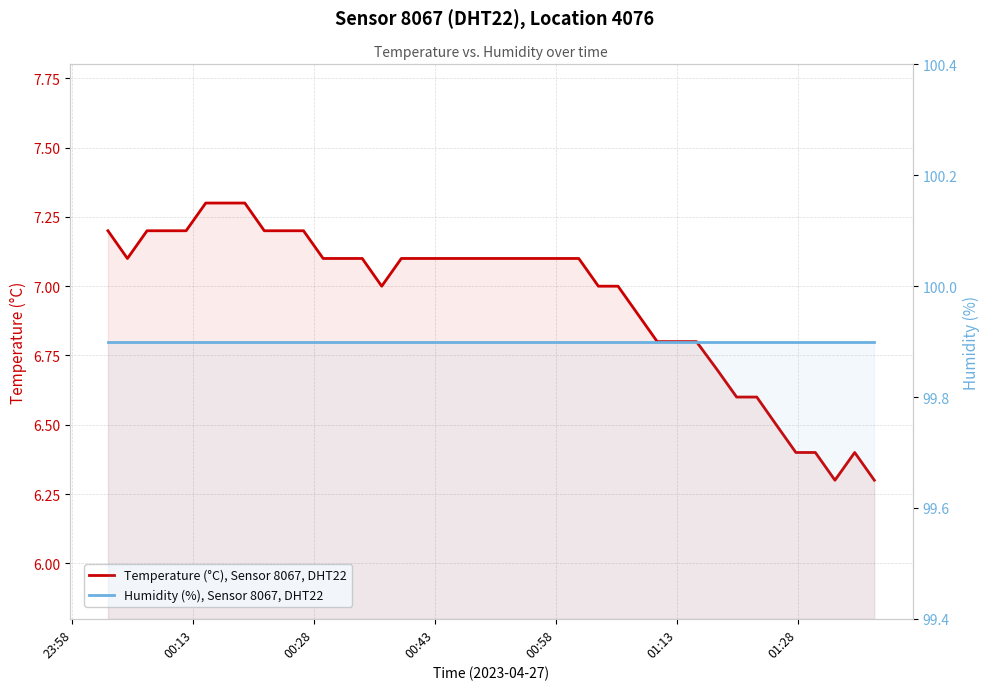

The Humidity (%), Sensor 8067, DHT22 series shows 99.9 at 00:43. True or false?

True